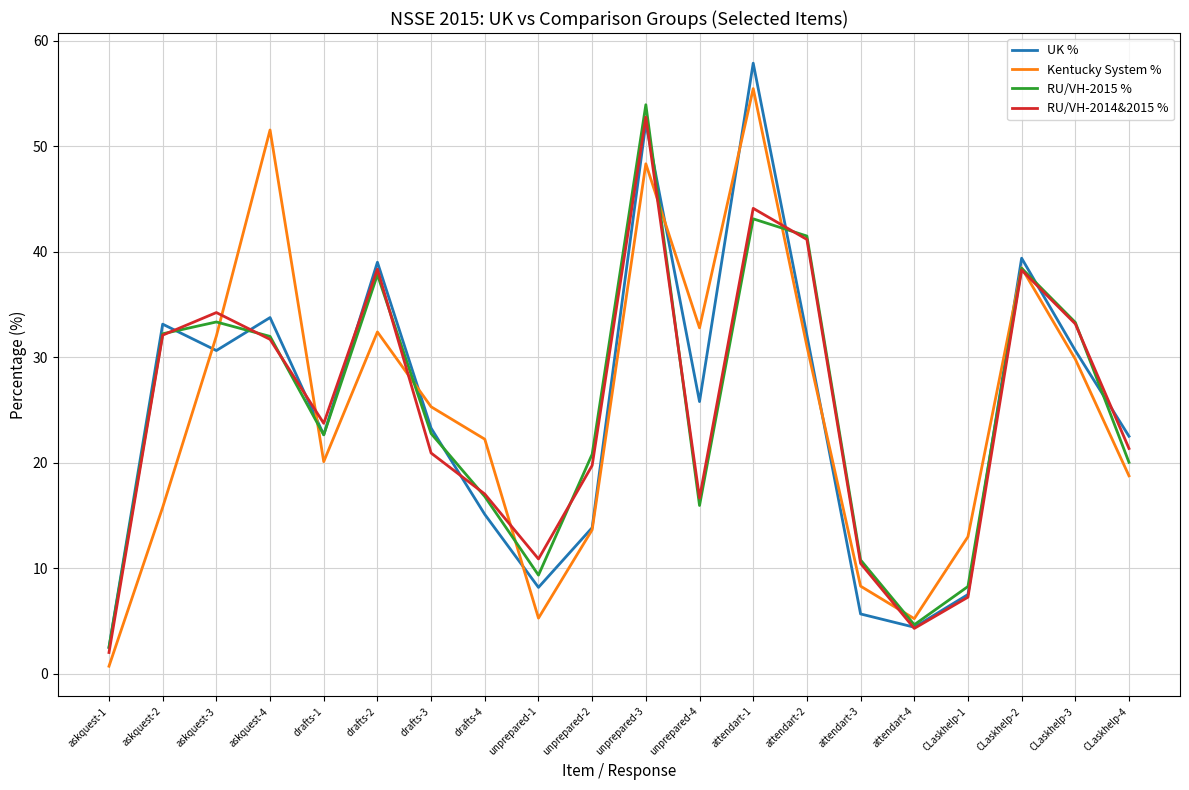

What is the total value across all series at askquest-2?

113.2